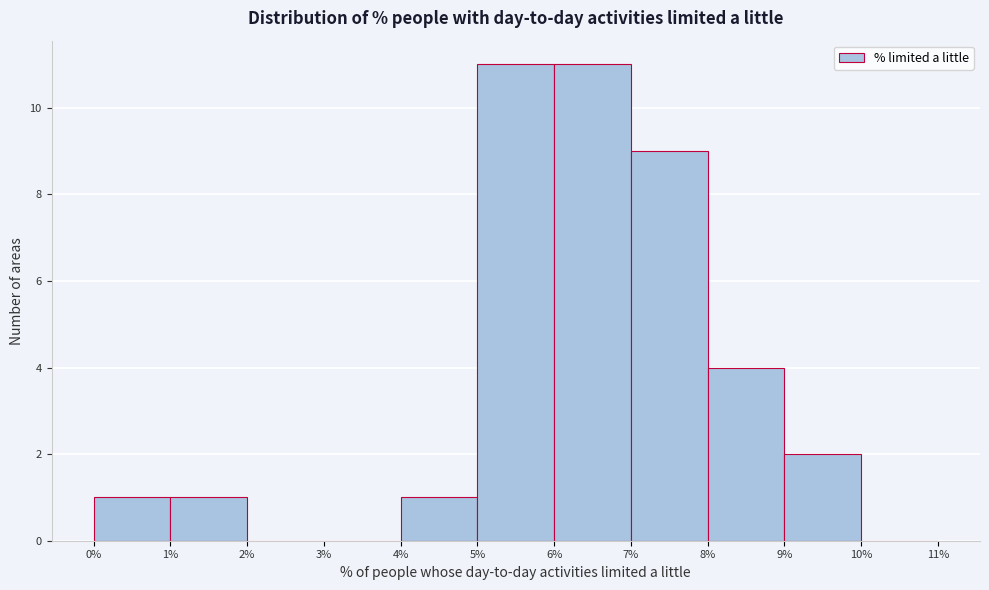

Reading left to right, transcribe this chart: for each bar, give the range it covers on the x-axis and its height. The values are not printed on the chart, so give them approximately, as read against the axis.

0% to 1%: 1
1% to 2%: 1
2% to 3%: 0
3% to 4%: 0
4% to 5%: 1
5% to 6%: 11
6% to 7%: 11
7% to 8%: 9
8% to 9%: 4
9% to 10%: 2
10% to 11%: 0